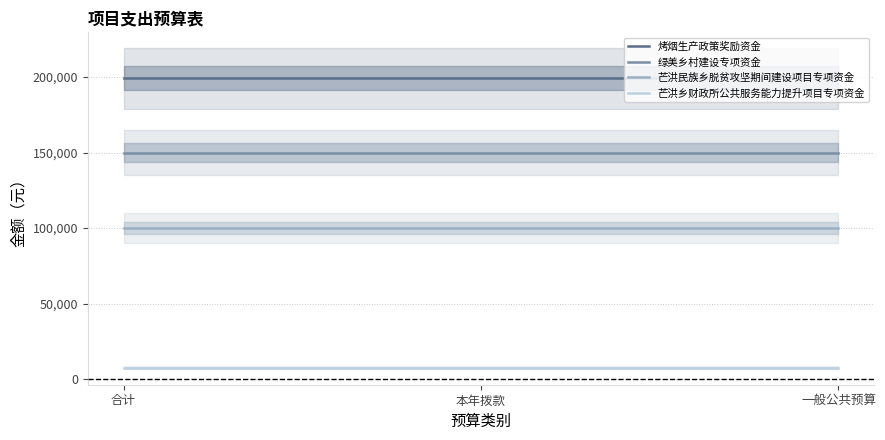

Which series has the largest total across all categories?

烤烟生产政策奖励资金